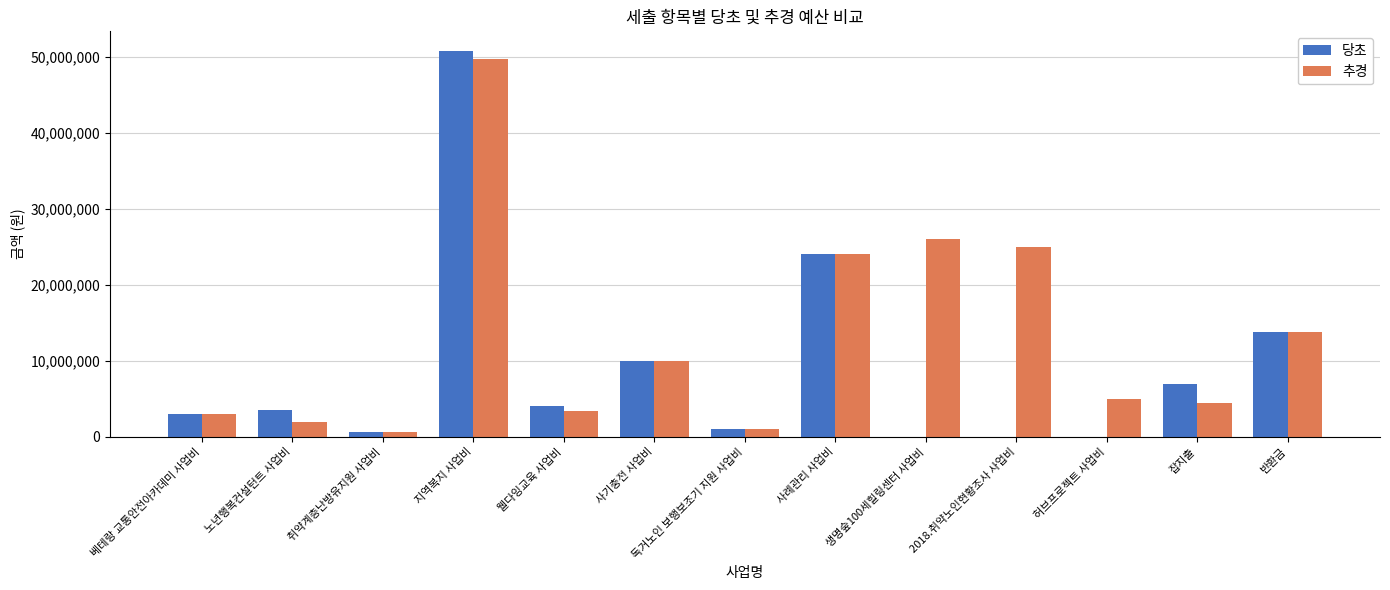

What is the sum of the 추경 values at 허브프로젝트 사업비 and 생명숲100세힐링센터 사업비?

30970000